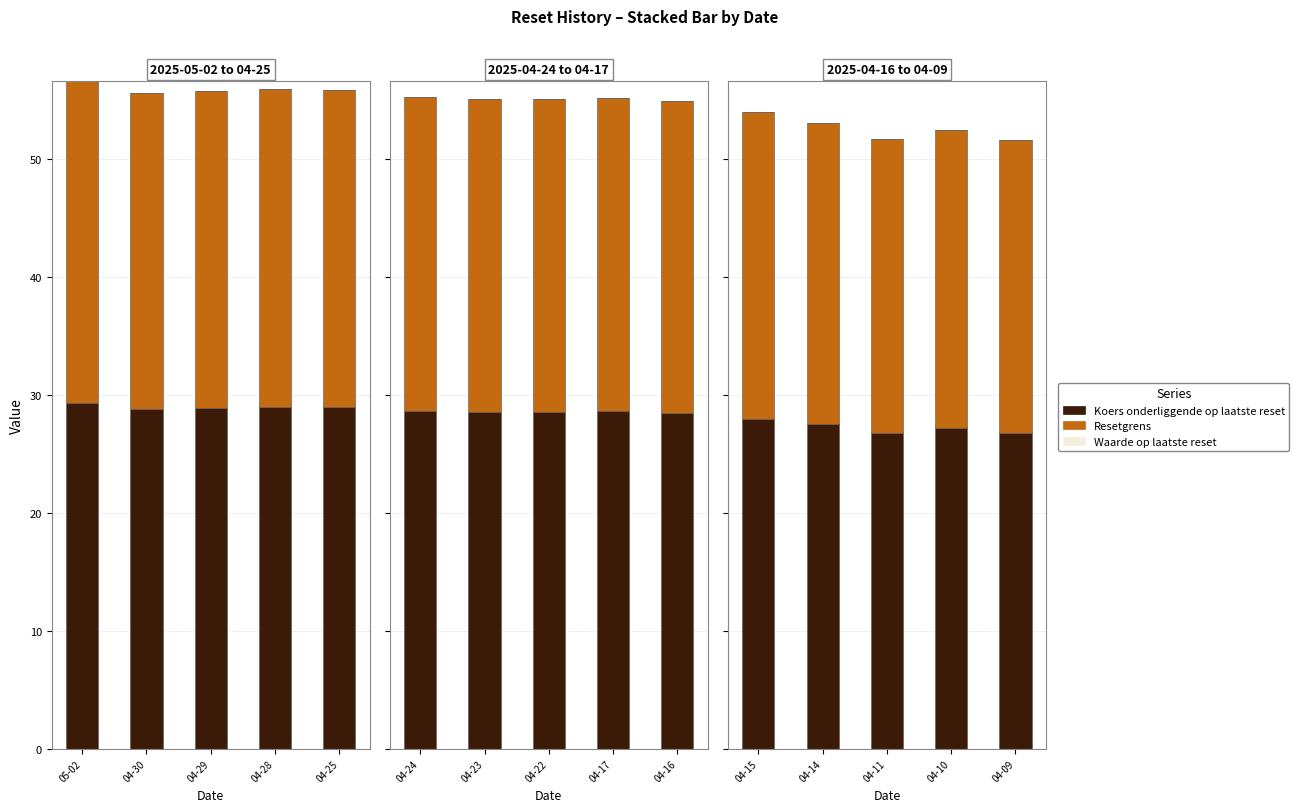

What is the difference between the highest and lowest values at 2025-04-15?

28.0